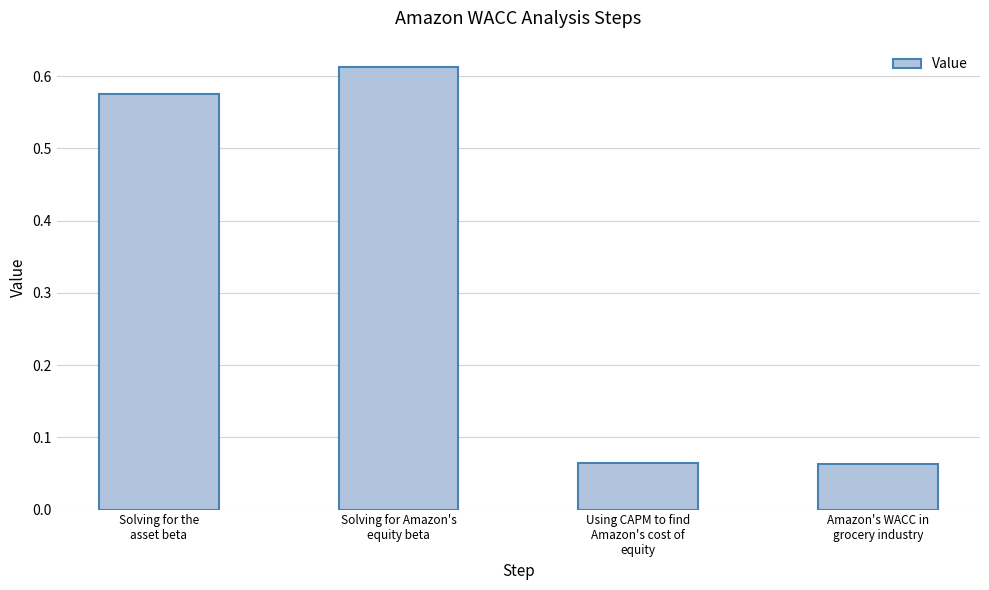

What is the average value?

0.3